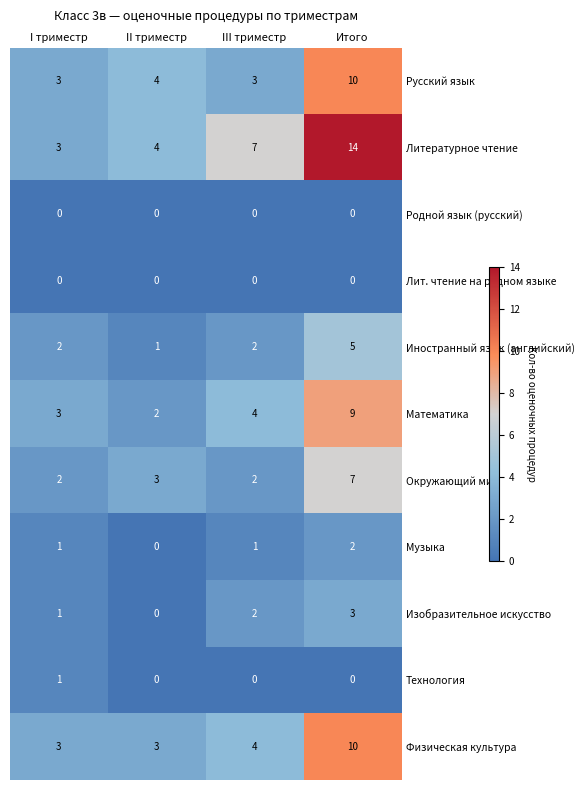

What is the difference between the Окружающий мир values at Итого and I триместр?

5